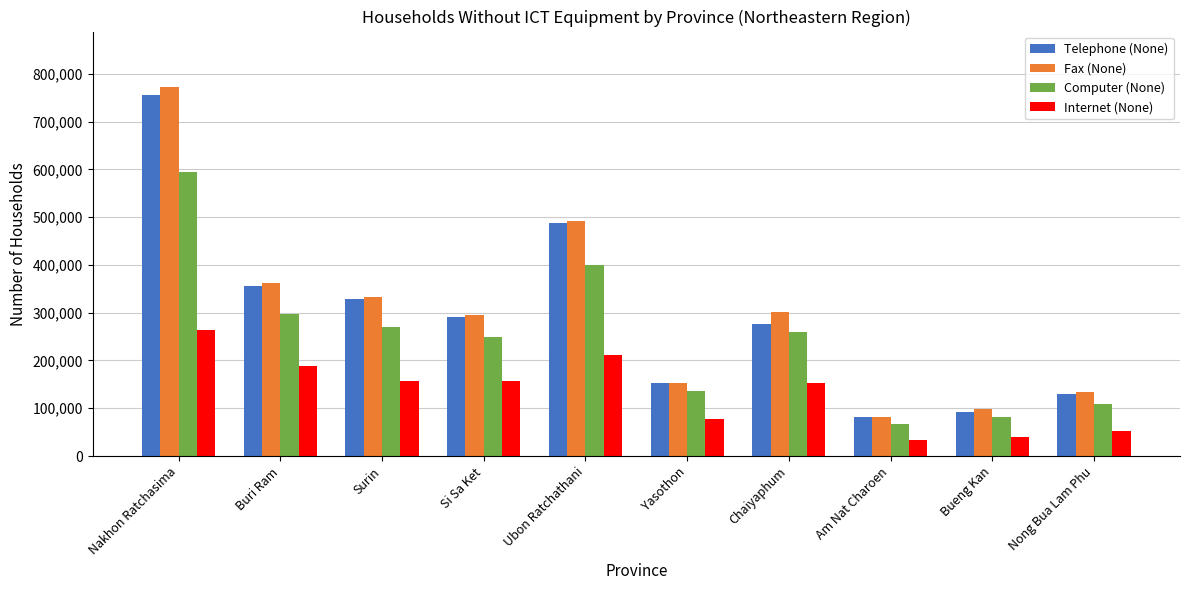

What is the total value across all series at Ubon Ratchathani?

1592825